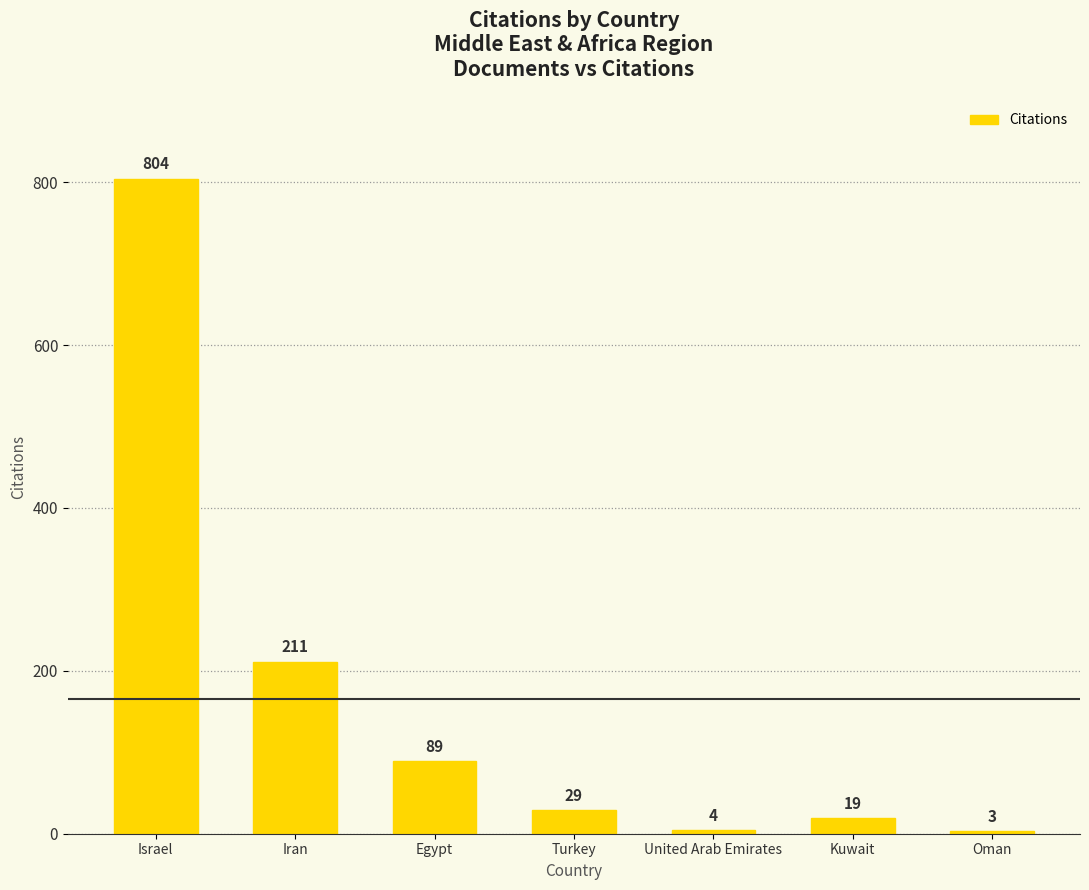

List the labels in order of value, smallest first.

Oman, United Arab Emirates, Kuwait, Turkey, Egypt, Iran, Israel